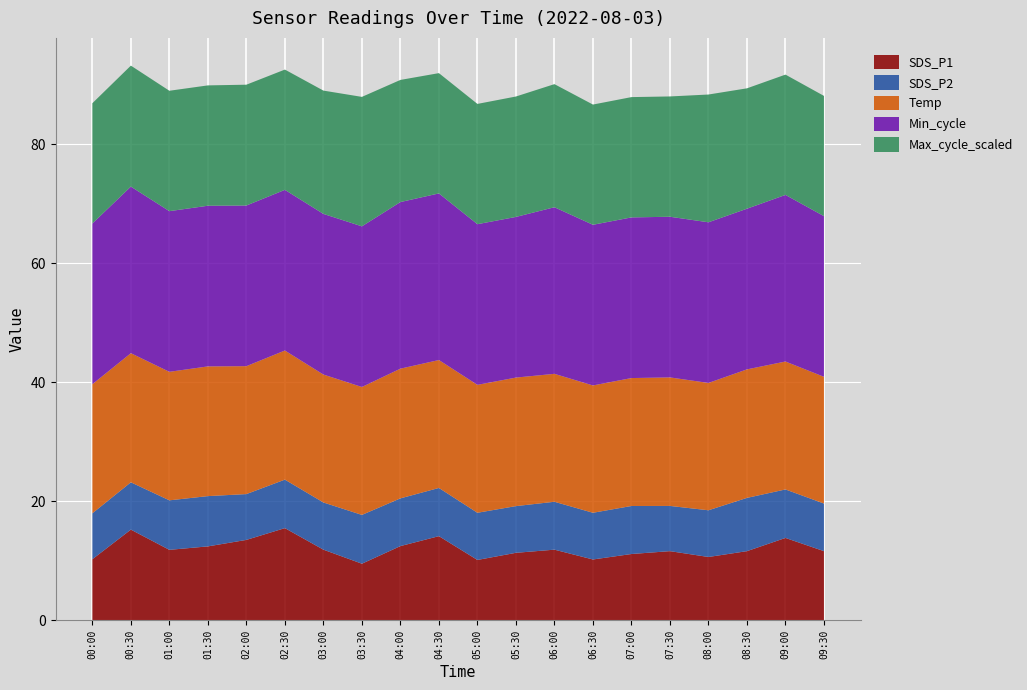

What is the total value across all series at 07:30?

88.0